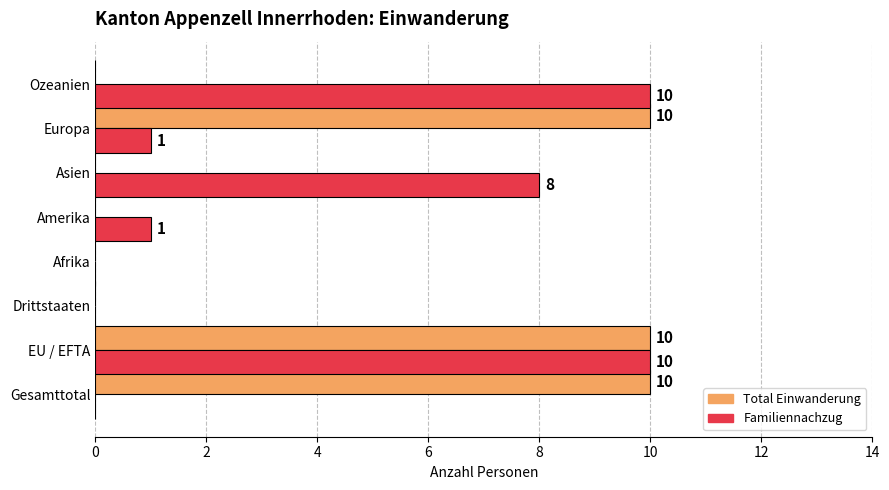

What is the approximate value of Total Einwanderung at Europa, to the nearest 5?

10